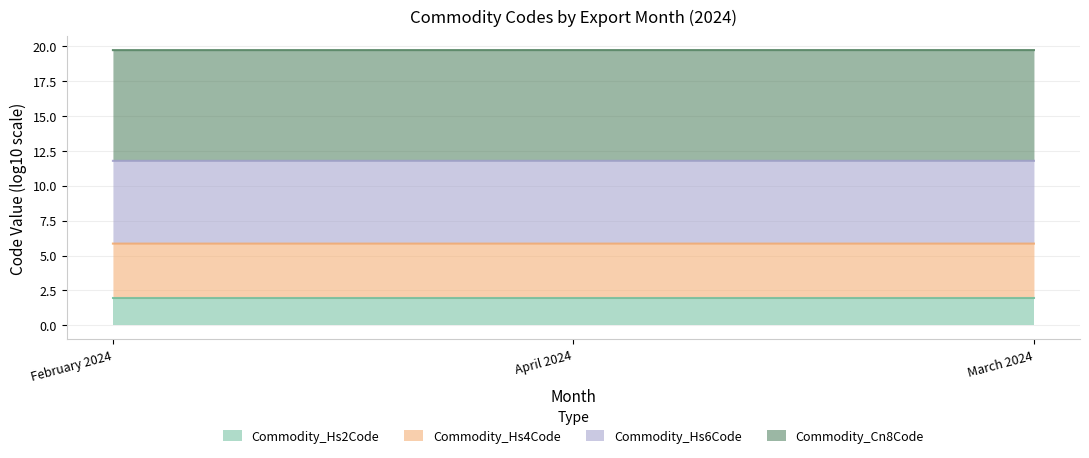

The Commodity_Cn8Code series shows 5.7 at February 2024. True or false?

False